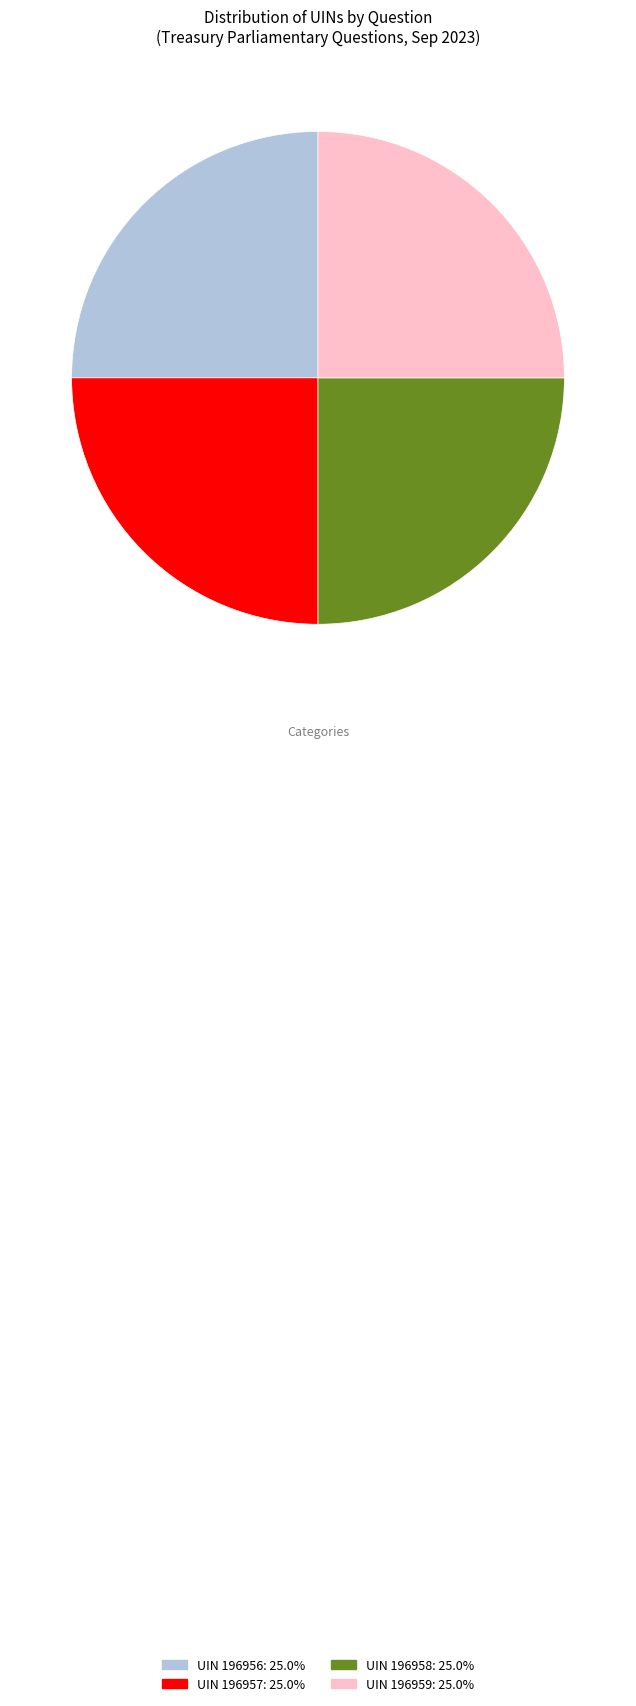

Does any single category account for the majority?

No